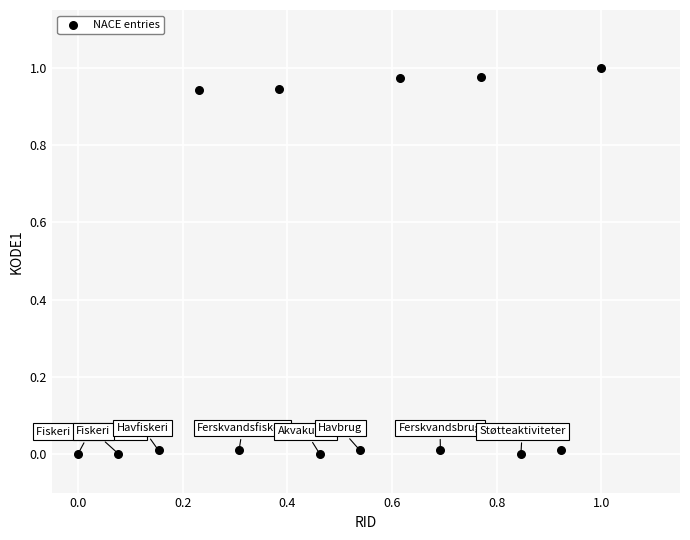

How many points are shown in the scatter plot?

14